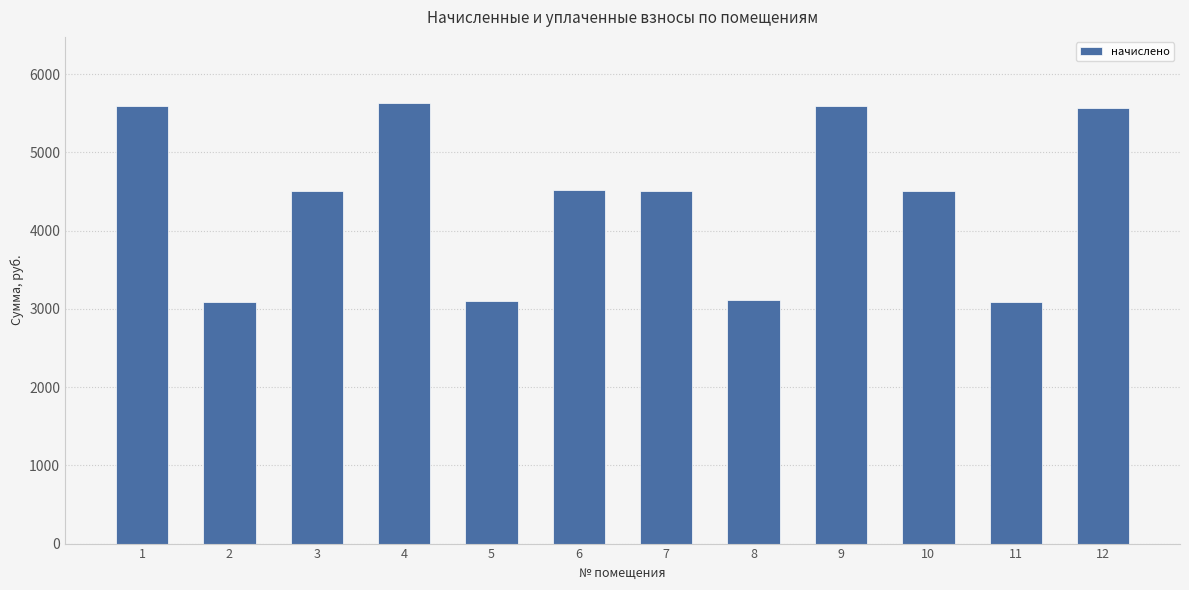

Are the bars horizontal?

No